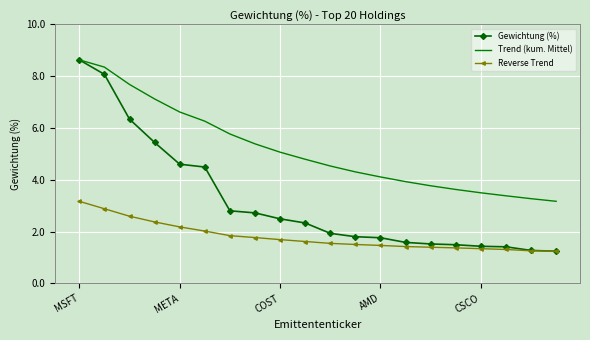

What is the highest value of the Reverse Trend series?

3.2